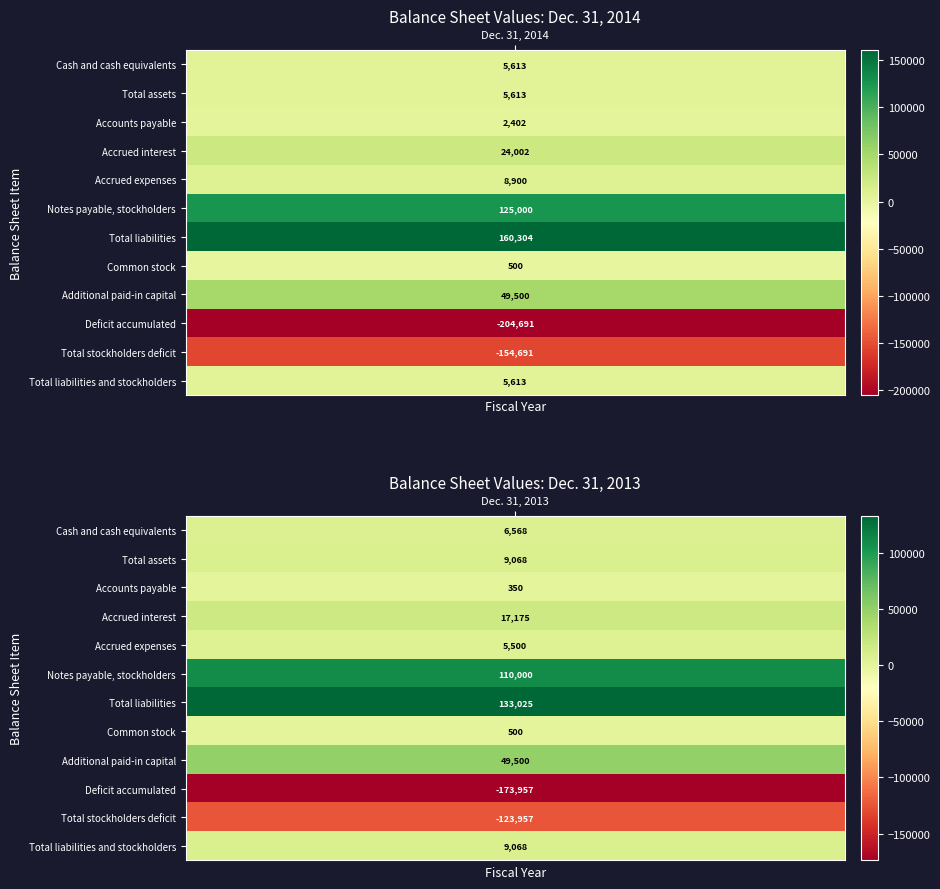

What is the sum of all Dec. 31, 2014 values?

28065